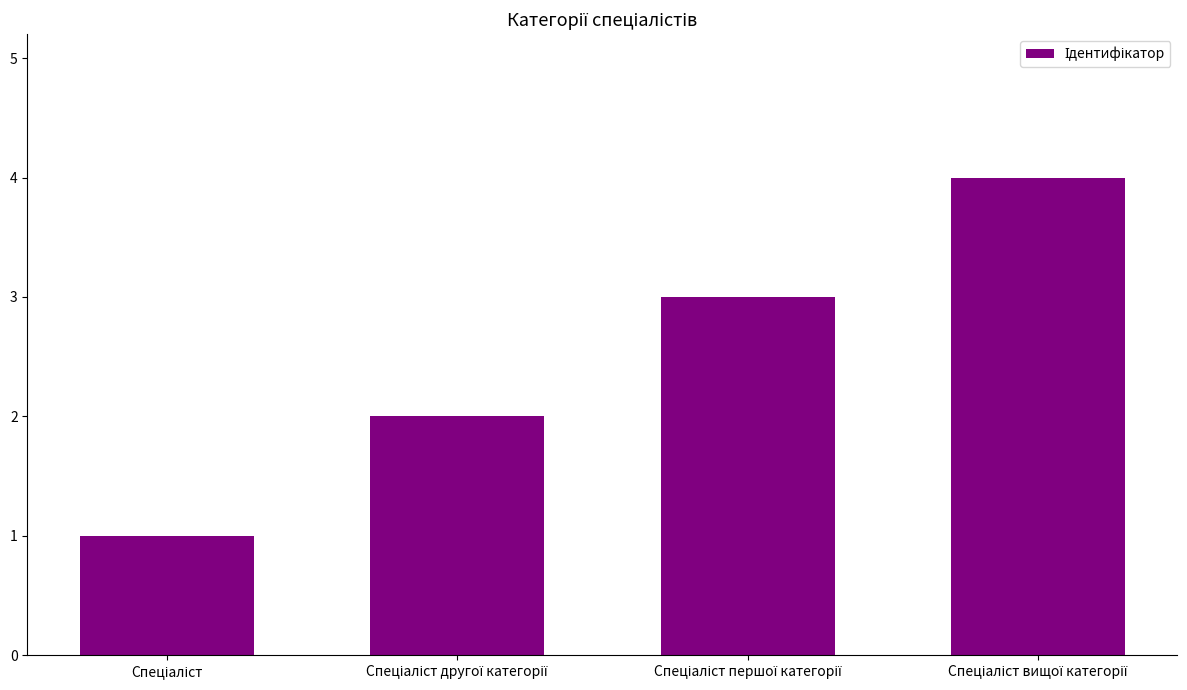

What is the maximum value shown in the chart?

4